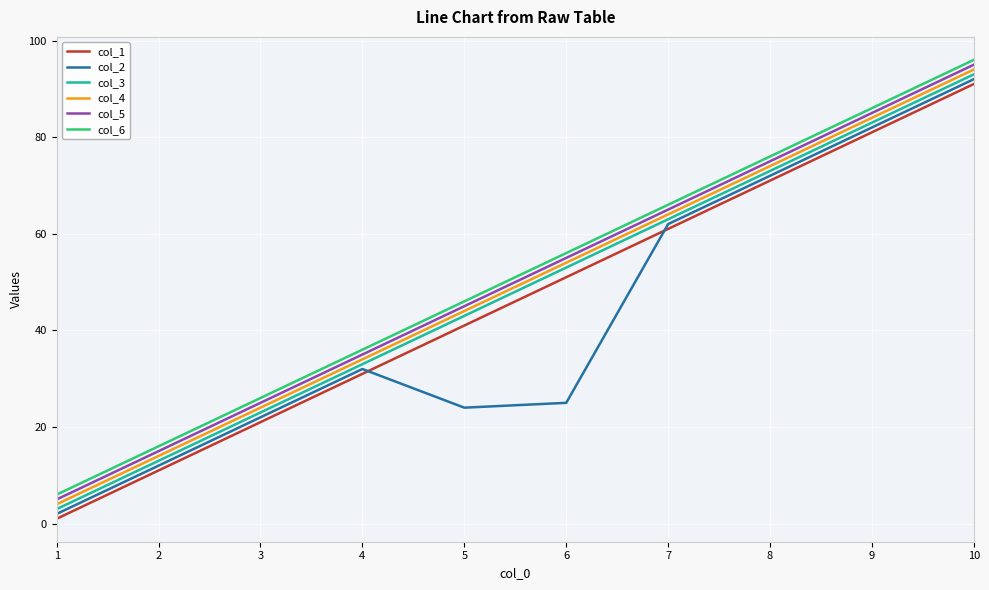

What is the total value across all series at 1?

21